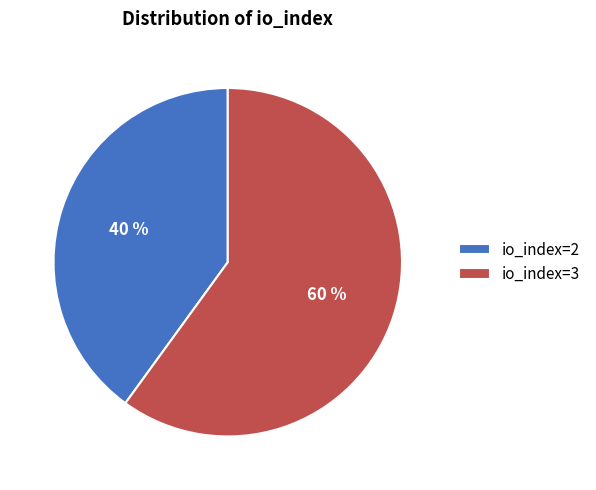

To the nearest percent, what portion does io_index=3 represent?

60%